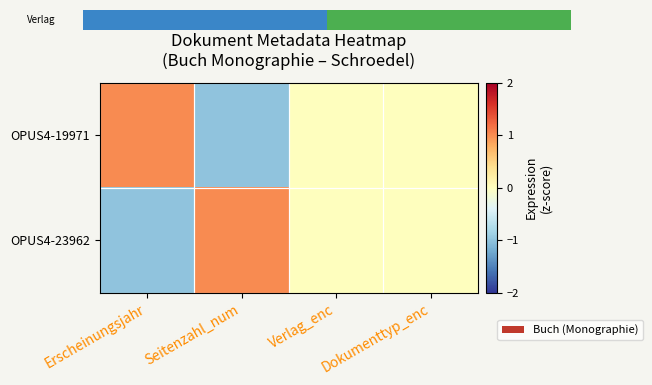

How many OPUS4-19971 values are between 0 and 1?

3